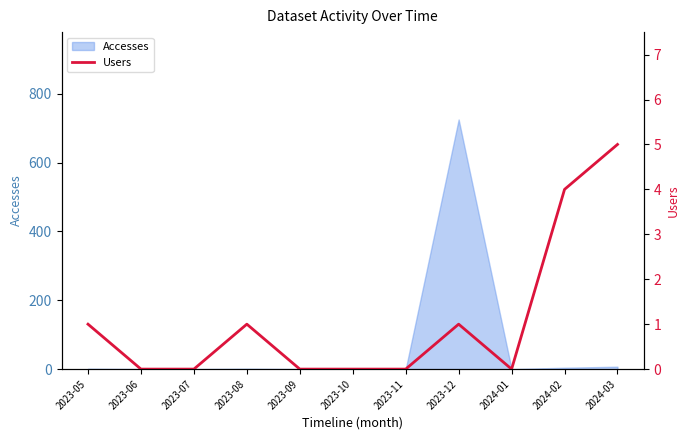

Which category has the highest value in the Accesses series?

2023-12